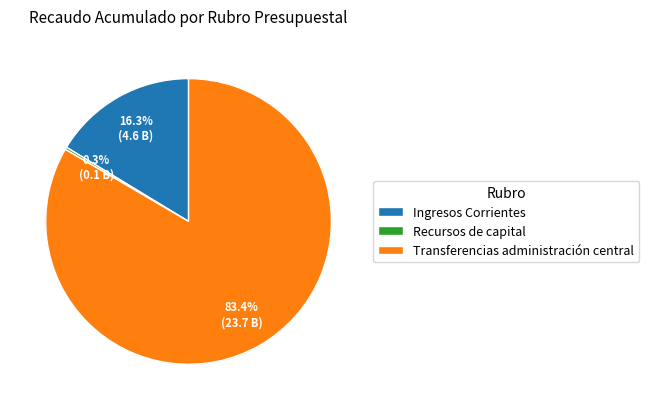

What portion of the pie excludes Transferencias administración central?

16.6%